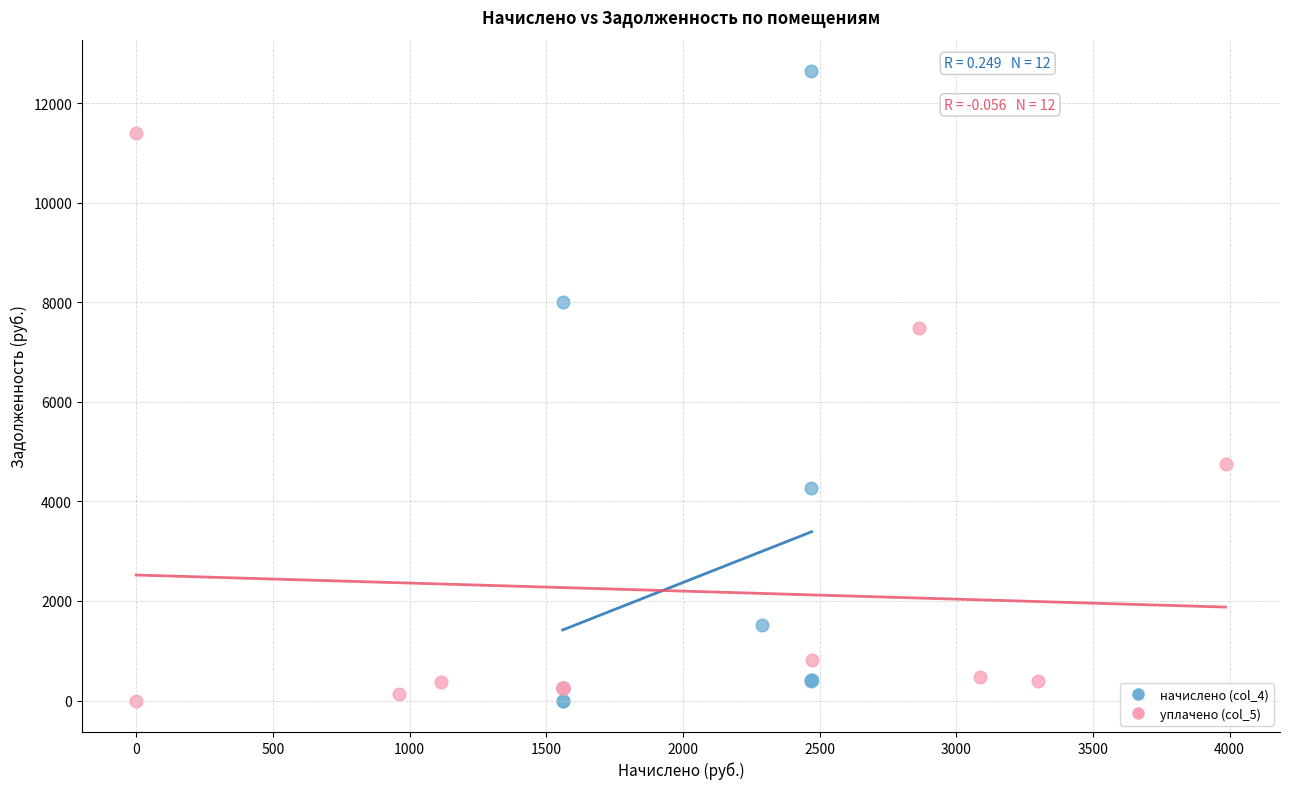

Which series has the largest Y range (max minus min)?

начислено (col_4)